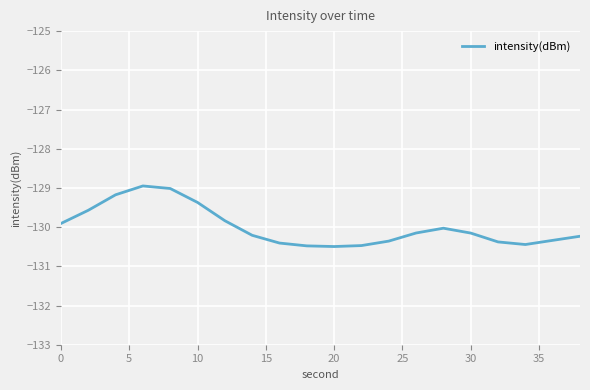

What is the difference between the maximum and minimum values?

1.5